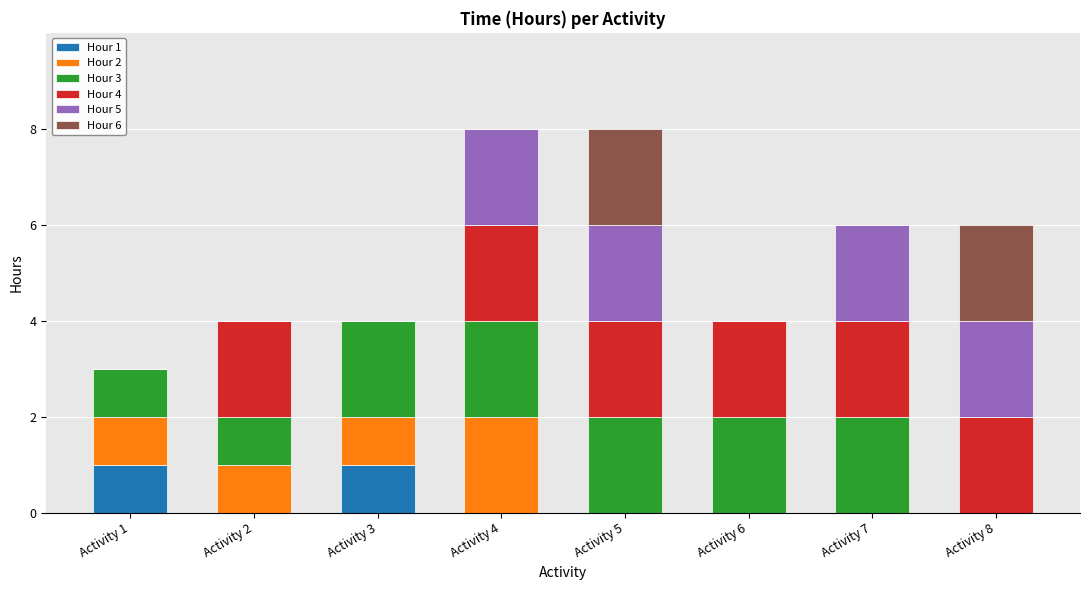

What is the total value across all series at Activity 8?

6